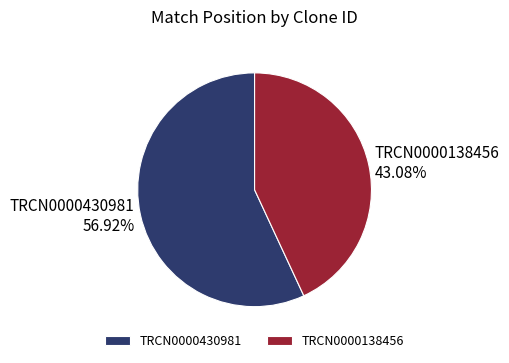

Which slice is the smallest?

TRCN0000138456